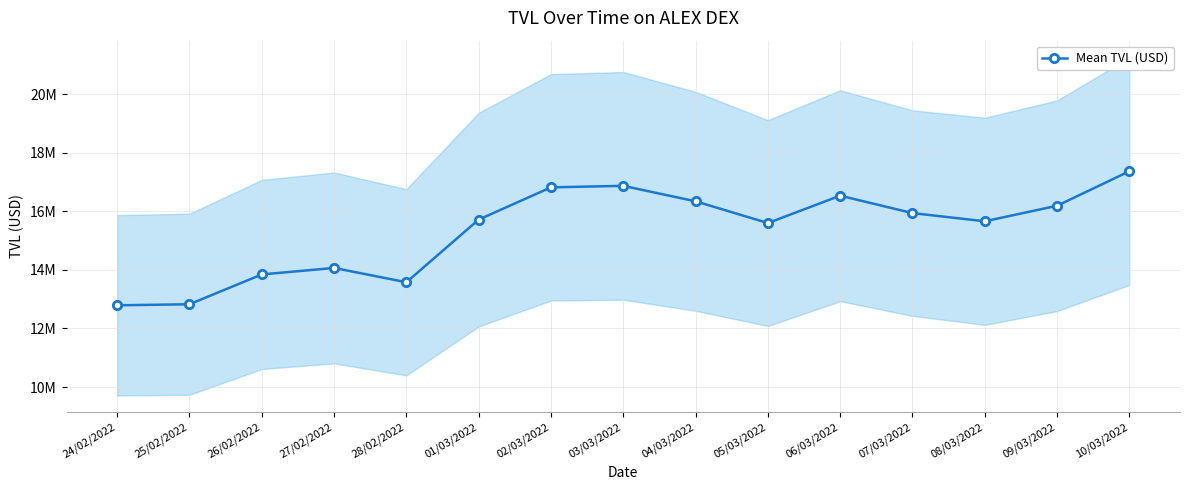

What value does the data have at 26/02/2022?

13845952.9